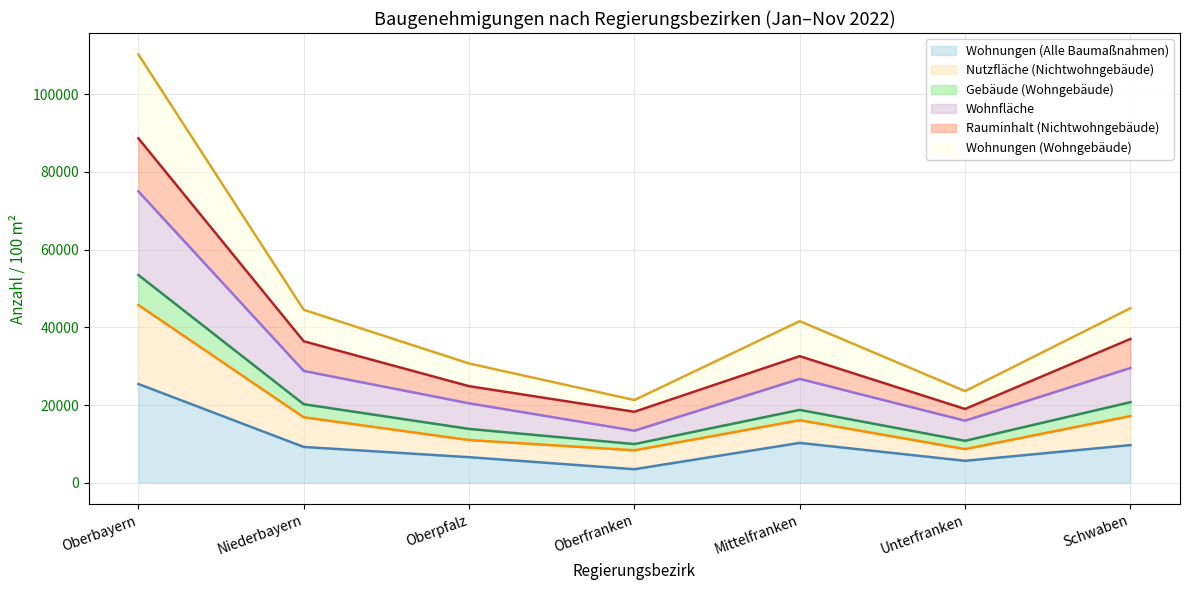

What position from the left is Oberpfalz?

3